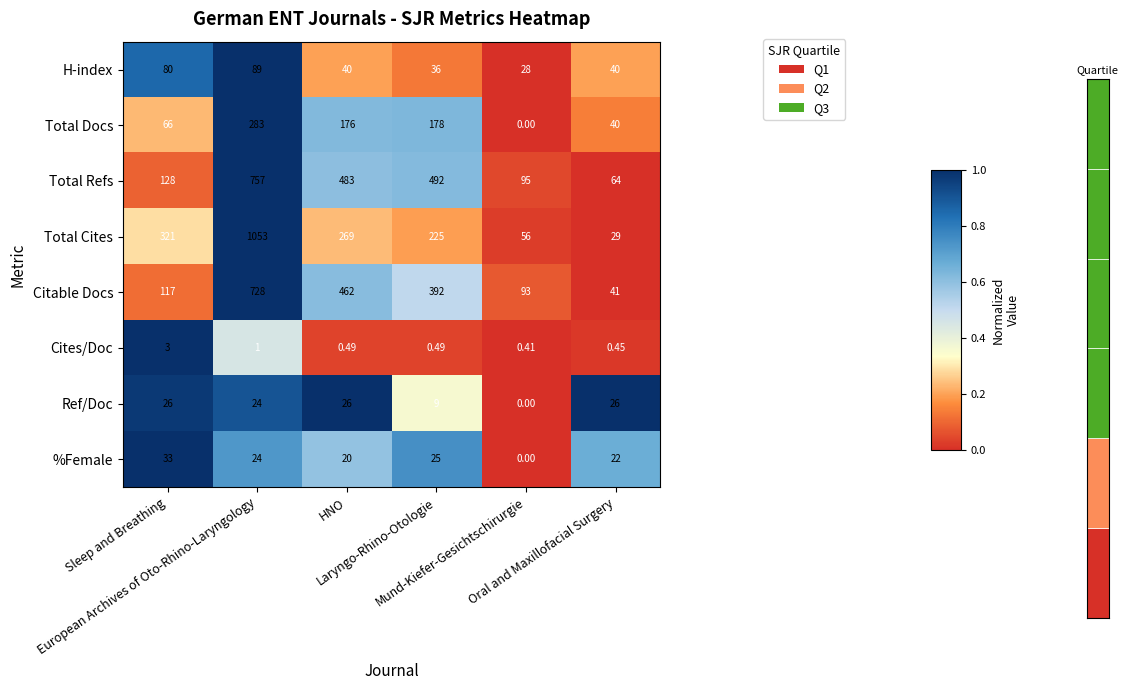

Reading left to right, what are all the values shown in this chart?

H-index: Sleep and Breathing=80.0	European Archives of Oto-Rhino-Laryngology=89.0	HNO=40.0	Laryngo-Rhino-Otologie=36.0	Mund-Kiefer-Gesichtschirurgie=28.0	Oral and Maxillofacial Surgery=40.0
Total Docs: Sleep and Breathing=66.0	European Archives of Oto-Rhino-Laryngology=283.0	HNO=176.0	Laryngo-Rhino-Otologie=178.0	Mund-Kiefer-Gesichtschirurgie=0.0	Oral and Maxillofacial Surgery=40.0
Total Refs: Sleep and Breathing=128.0	European Archives of Oto-Rhino-Laryngology=757.0	HNO=483.0	Laryngo-Rhino-Otologie=492.0	Mund-Kiefer-Gesichtschirurgie=95.0	Oral and Maxillofacial Surgery=64.0
Total Cites: Sleep and Breathing=321.0	European Archives of Oto-Rhino-Laryngology=1053.0	HNO=269.0	Laryngo-Rhino-Otologie=225.0	Mund-Kiefer-Gesichtschirurgie=56.0	Oral and Maxillofacial Surgery=29.0
Citable Docs: Sleep and Breathing=117.0	European Archives of Oto-Rhino-Laryngology=728.0	HNO=462.0	Laryngo-Rhino-Otologie=392.0	Mund-Kiefer-Gesichtschirurgie=93.0	Oral and Maxillofacial Surgery=41.0
Cites/Doc: Sleep and Breathing=3.0	European Archives of Oto-Rhino-Laryngology=1.0	HNO=0.5	Laryngo-Rhino-Otologie=0.5	Mund-Kiefer-Gesichtschirurgie=0.4	Oral and Maxillofacial Surgery=0.5
Ref/Doc: Sleep and Breathing=26.0	European Archives of Oto-Rhino-Laryngology=24.0	HNO=26.0	Laryngo-Rhino-Otologie=9.0	Mund-Kiefer-Gesichtschirurgie=0.0	Oral and Maxillofacial Surgery=26.0
%Female: Sleep and Breathing=33.0	European Archives of Oto-Rhino-Laryngology=24.0	HNO=20.0	Laryngo-Rhino-Otologie=25.0	Mund-Kiefer-Gesichtschirurgie=0.0	Oral and Maxillofacial Surgery=22.0